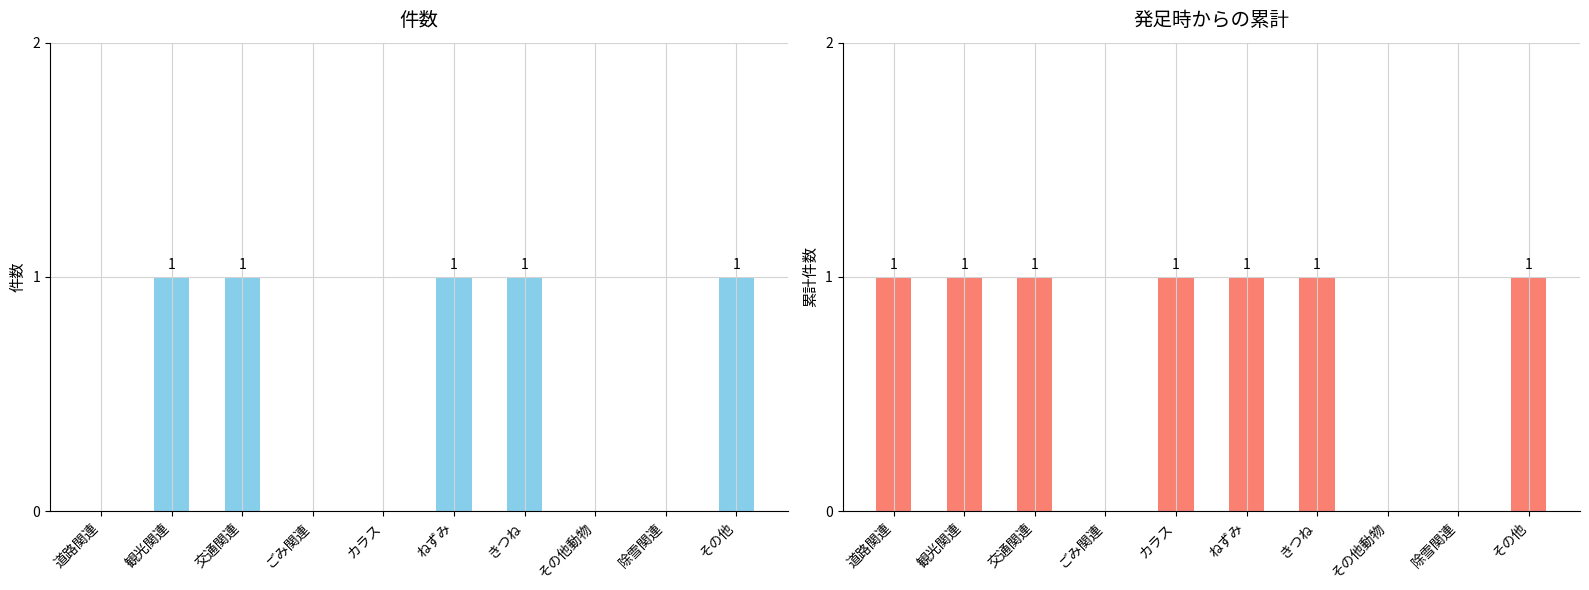

How many values in 発足時からの累計 are above zero?

7